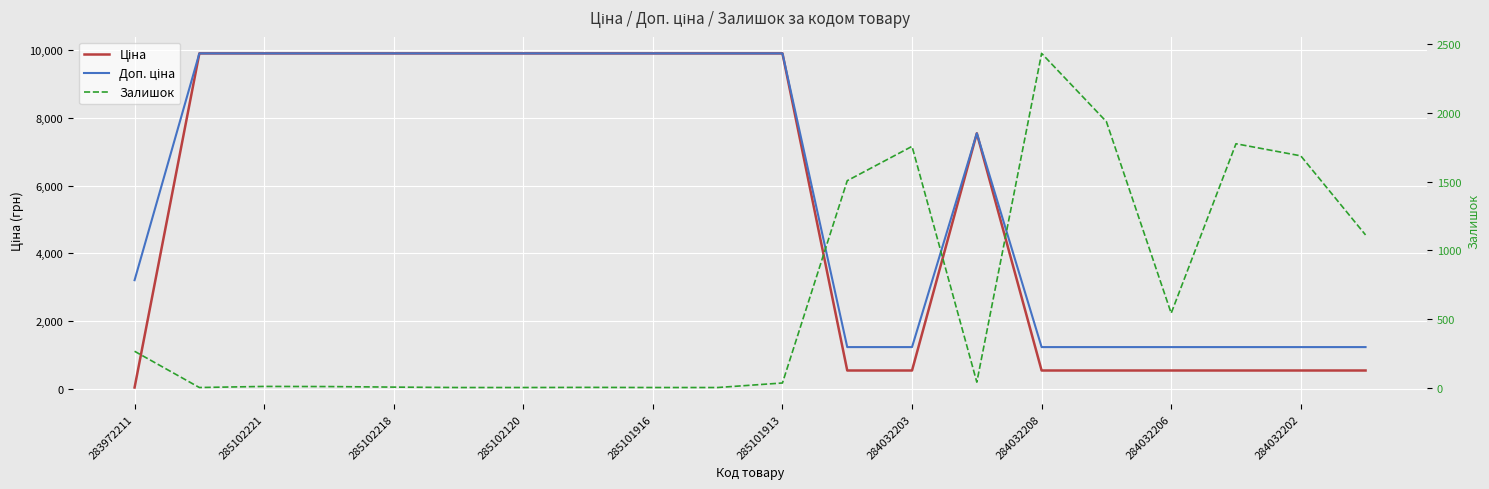

Reading left to right, what are all the values shown in this chart?

Ціна: 32.0	9908.5	9908.5	9908.5	9908.5	9908.5	9908.5	9908.5	9908.5	9908.5	9908.5	535.4	535.4	7545.9	535.4	535.4	535.4	535.4	535.4	535.4
Доп. ціна: 3205.0	9908.5	9908.5	9908.5	9908.5	9908.5	9908.5	9908.5	9908.5	9908.5	9908.5	1227.2	1227.2	7545.9	1227.2	1227.2	1227.2	1227.2	1227.2	1227.2
Залишок: 264.0	0.0	8.0	7.0	3.0	0.0	0.0	1.0	0.0	0.0	33.0	1506.0	1756.0	39.0	2433.0	1936.0	541.0	1775.0	1687.0	1111.0